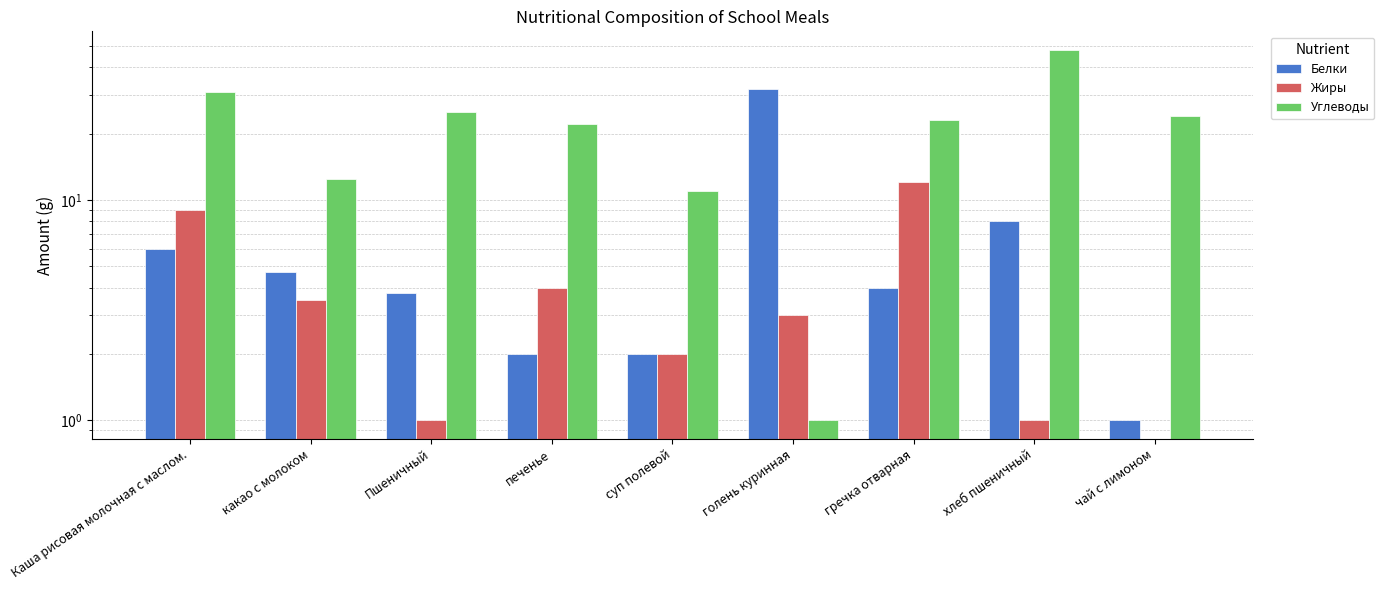

What is the sum of the Углеводы values at какао с молоком and печенье?

34.5